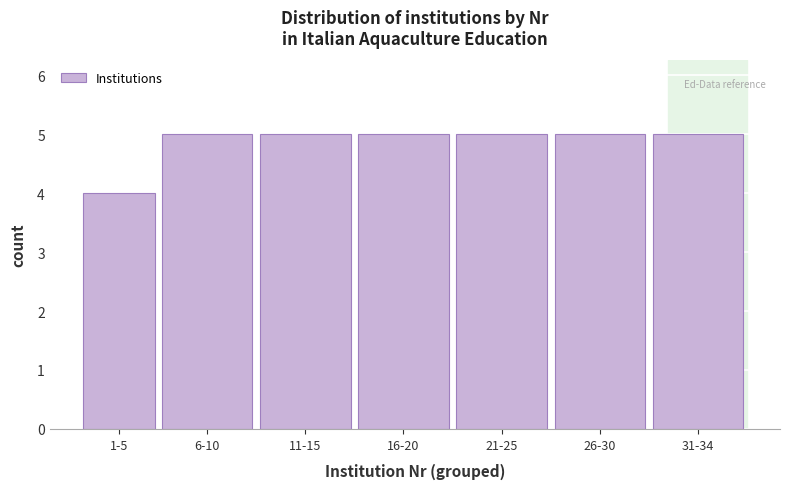

Reading right to left, extract all data points from this chart.

5	5	5	5	5	5	4